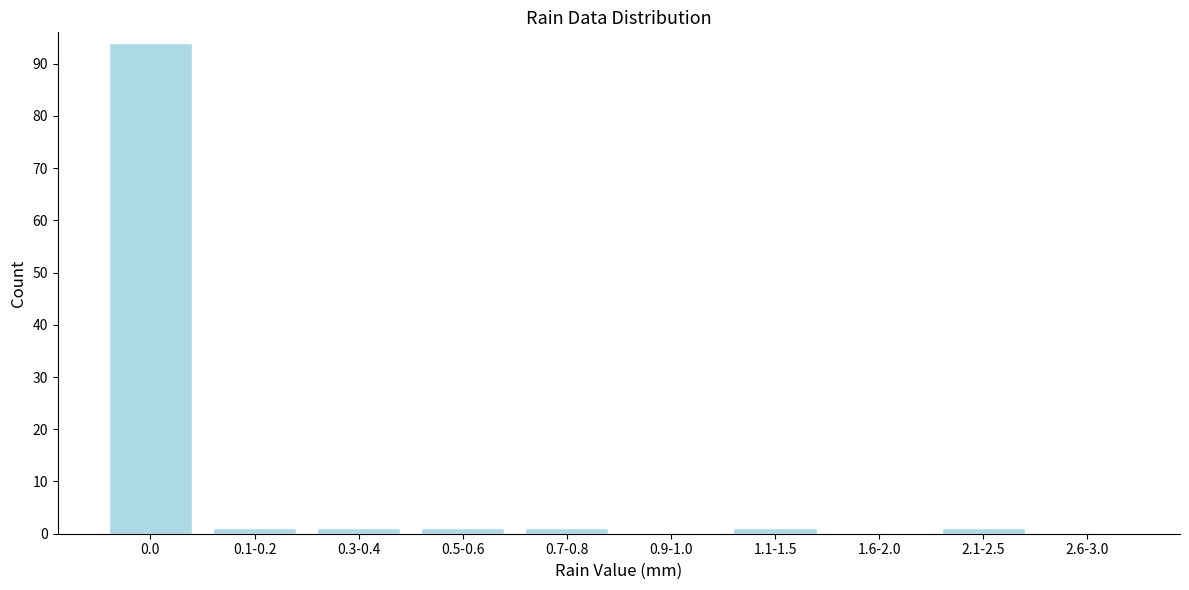

Reading left to right, transcribe all the data shown in this chart.

0.0=94	0.1-0.2=1	0.3-0.4=1	0.5-0.6=1	0.7-0.8=1	0.9-1.0=0	1.1-1.5=1	1.6-2.0=0	2.1-2.5=1	2.6-3.0=0